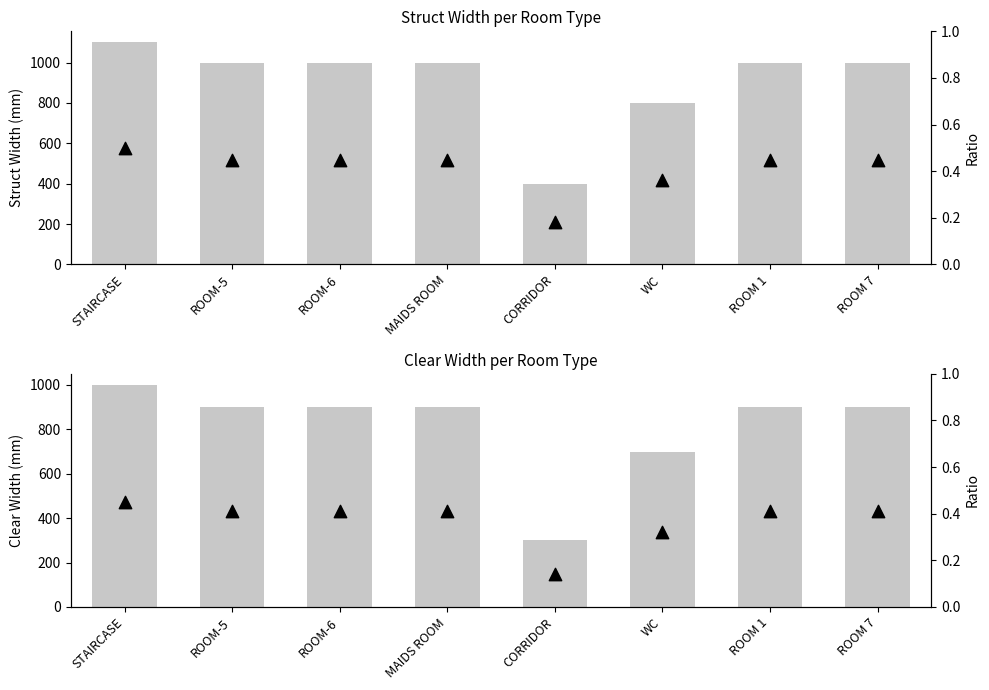

Which series has the largest total across all categories?

Struct Width